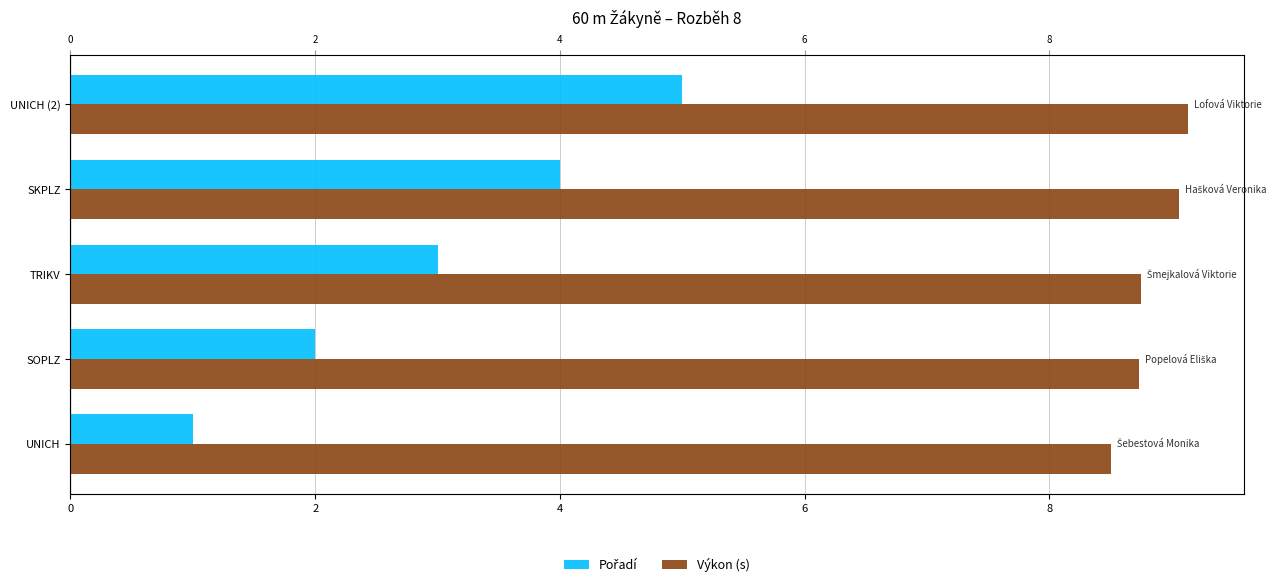

What is the lowest value of the Výkon (s) series?

8.5